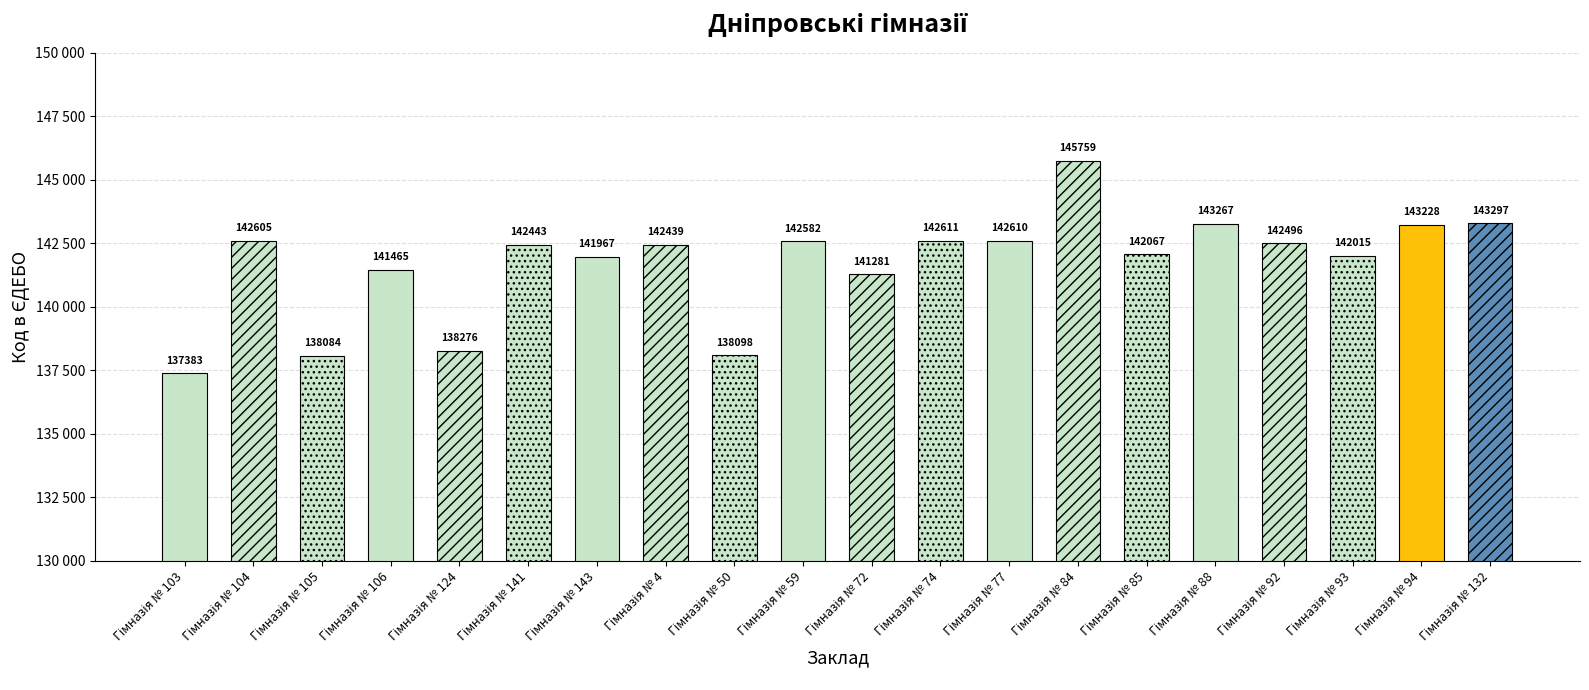

What is the sum of all values?

2833973